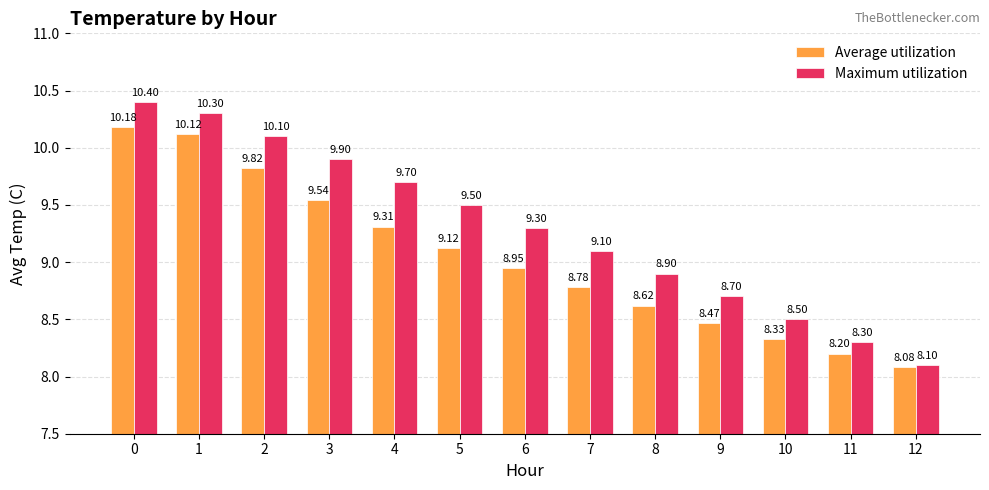

What is the difference between the second highest and second lowest values in the Average utilization series?

1.9